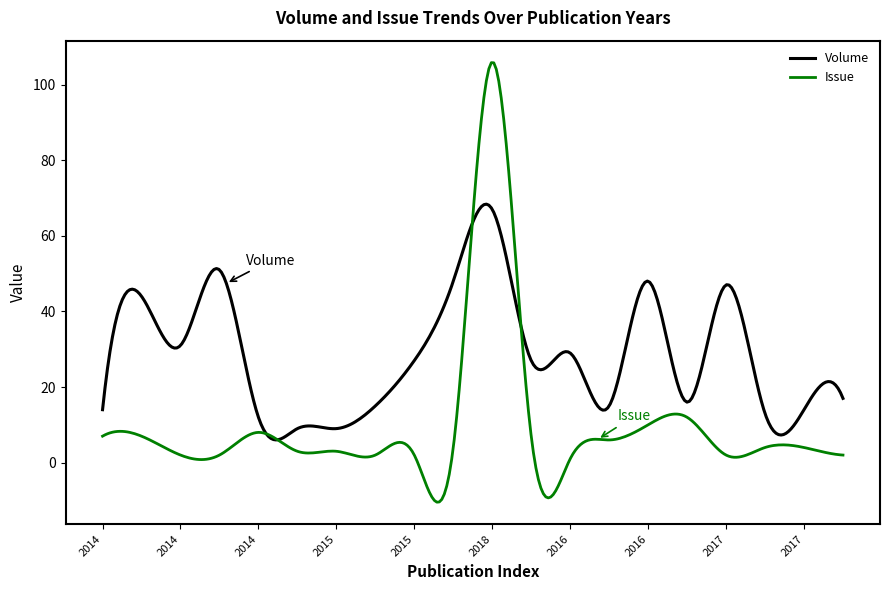

List the series in order of their overall mean, lowest first.

Issue, Volume